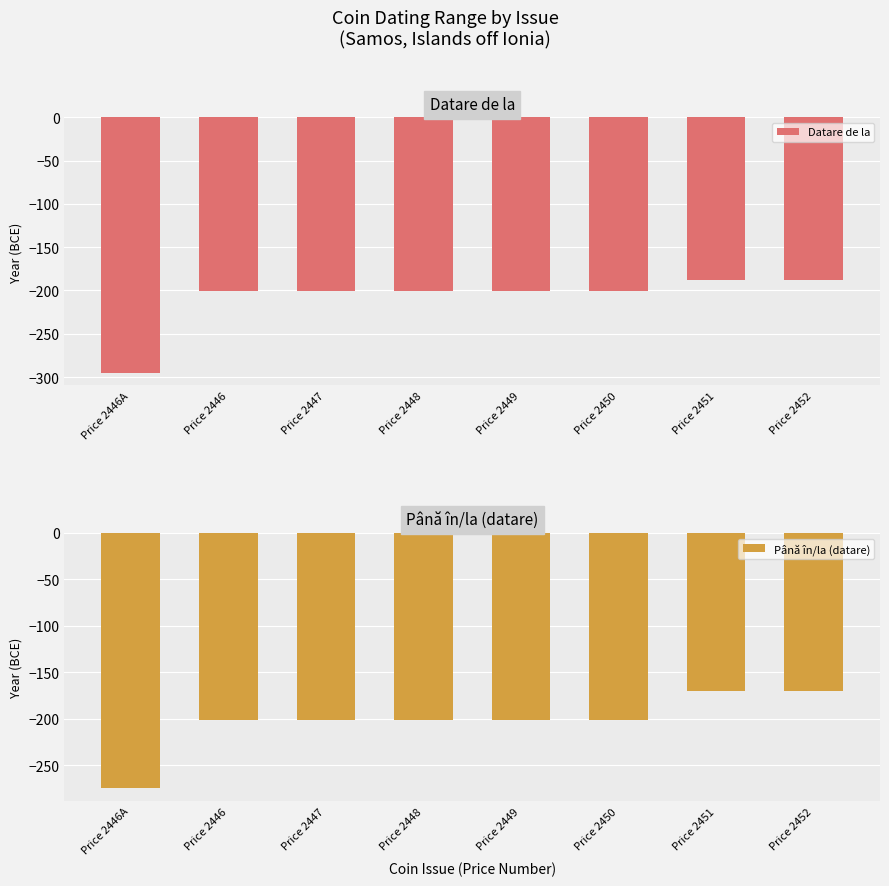

Rank the series at Price 2451 from highest to lowest value.

Până în/la (datare), Datare de la